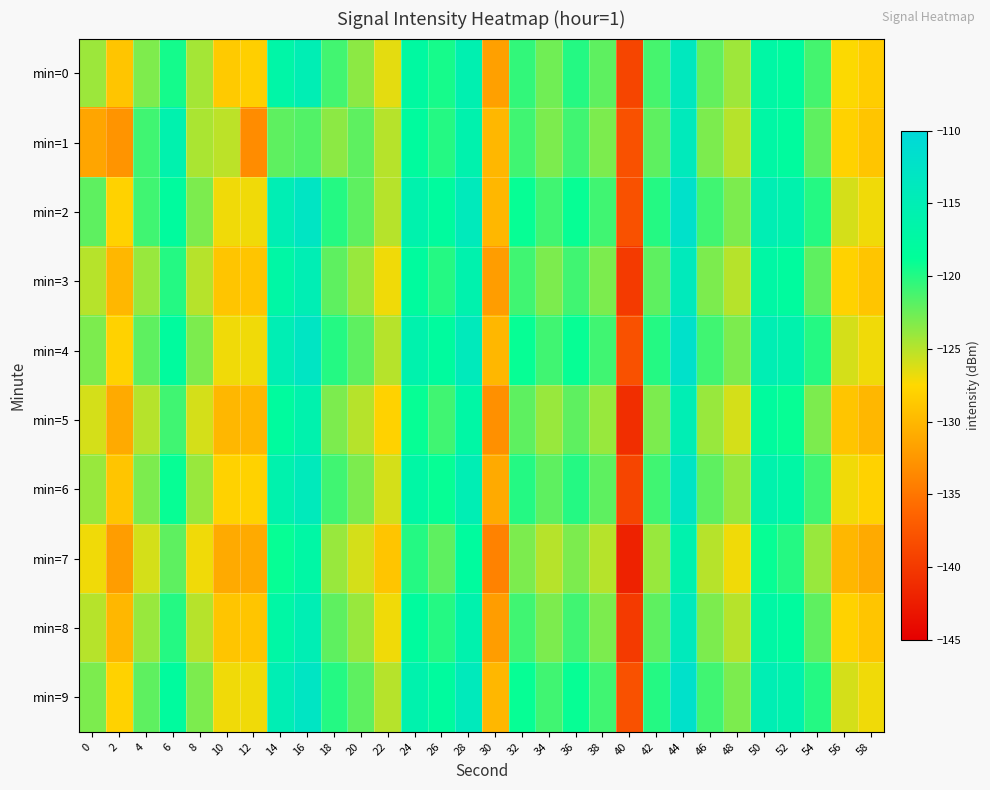

Reading left to right, transcribe all the data shown in this chart.

min=0: 0=-124.1	2=-129.0	4=-123.1	6=-119.5	8=-124.4	10=-128.6	12=-128.2	14=-116.7	16=-114.9	18=-121.1	20=-123.6	22=-126.6	24=-117.5	26=-119.5	28=-115.5	30=-131.8	32=-120.5	34=-122.6	36=-120.0	38=-122.0	40=-139.0	42=-121.2	44=-113.7	46=-122.1	48=-124.2	50=-117.0	52=-118.0	54=-121.1	56=-127.4	58=-128.4
min=1: 0=-131.4	2=-132.7	4=-121.0	6=-115.9	8=-124.6	10=-125.2	12=-133.3	14=-122.0	16=-121.6	18=-123.6	20=-122.0	22=-125.0	24=-118.0	26=-120.0	28=-116.0	30=-130.0	32=-121.0	34=-123.0	36=-121.0	38=-123.0	40=-138.0	42=-122.0	44=-114.0	46=-123.0	48=-125.0	50=-117.0	52=-118.0	54=-122.0	56=-128.0	58=-129.0
min=2: 0=-122.0	2=-128.0	4=-121.0	6=-118.0	8=-123.0	10=-127.0	12=-127.0	14=-115.0	16=-113.0	18=-120.0	20=-122.0	22=-125.0	24=-116.0	26=-118.0	28=-114.0	30=-130.0	32=-119.0	34=-121.0	36=-119.0	38=-121.0	40=-138.0	42=-120.0	44=-112.0	46=-121.0	48=-123.0	50=-115.0	52=-116.0	54=-120.0	56=-126.0	58=-127.0
min=3: 0=-125.0	2=-130.0	4=-124.0	6=-120.0	8=-125.0	10=-129.0	12=-129.0	14=-117.0	16=-115.0	18=-122.0	20=-124.0	22=-127.0	24=-118.0	26=-120.0	28=-116.0	30=-132.0	32=-121.0	34=-123.0	36=-121.0	38=-123.0	40=-140.0	42=-122.0	44=-114.0	46=-123.0	48=-125.0	50=-117.0	52=-118.0	54=-122.0	56=-128.0	58=-129.0
min=4: 0=-123.0	2=-128.0	4=-122.0	6=-118.0	8=-123.0	10=-127.0	12=-127.0	14=-115.0	16=-113.0	18=-120.0	20=-122.0	22=-125.0	24=-116.0	26=-118.0	28=-114.0	30=-130.0	32=-119.0	34=-121.0	36=-119.0	38=-121.0	40=-138.0	42=-120.0	44=-112.0	46=-121.0	48=-123.0	50=-115.0	52=-116.0	54=-120.0	56=-126.0	58=-127.0
min=5: 0=-126.0	2=-131.0	4=-125.0	6=-121.0	8=-126.0	10=-130.0	12=-130.0	14=-118.0	16=-116.0	18=-123.0	20=-125.0	22=-128.0	24=-119.0	26=-121.0	28=-117.0	30=-133.0	32=-122.0	34=-124.0	36=-122.0	38=-124.0	40=-141.0	42=-123.0	44=-115.0	46=-124.0	48=-126.0	50=-118.0	52=-119.0	54=-123.0	56=-129.0	58=-130.0
min=6: 0=-124.0	2=-129.0	4=-123.0	6=-119.0	8=-124.0	10=-128.0	12=-128.0	14=-116.0	16=-114.0	18=-121.0	20=-123.0	22=-126.0	24=-117.0	26=-119.0	28=-115.0	30=-131.0	32=-120.0	34=-122.0	36=-120.0	38=-122.0	40=-139.0	42=-121.0	44=-113.0	46=-122.0	48=-124.0	50=-116.0	52=-117.0	54=-121.0	56=-127.0	58=-128.0
min=7: 0=-127.0	2=-132.0	4=-126.0	6=-122.0	8=-127.0	10=-131.0	12=-131.0	14=-119.0	16=-117.0	18=-124.0	20=-126.0	22=-129.0	24=-120.0	26=-122.0	28=-118.0	30=-134.0	32=-123.0	34=-125.0	36=-123.0	38=-125.0	40=-142.0	42=-124.0	44=-116.0	46=-125.0	48=-127.0	50=-119.0	52=-120.0	54=-124.0	56=-130.0	58=-131.0
min=8: 0=-125.0	2=-130.0	4=-124.0	6=-120.0	8=-125.0	10=-129.0	12=-129.0	14=-117.0	16=-115.0	18=-122.0	20=-124.0	22=-127.0	24=-118.0	26=-120.0	28=-116.0	30=-132.0	32=-121.0	34=-123.0	36=-121.0	38=-123.0	40=-140.0	42=-122.0	44=-114.0	46=-123.0	48=-125.0	50=-117.0	52=-118.0	54=-122.0	56=-128.0	58=-129.0
min=9: 0=-123.0	2=-128.0	4=-122.0	6=-118.0	8=-123.0	10=-127.0	12=-127.0	14=-115.0	16=-113.0	18=-120.0	20=-122.0	22=-125.0	24=-116.0	26=-118.0	28=-114.0	30=-130.0	32=-119.0	34=-121.0	36=-119.0	38=-121.0	40=-138.0	42=-120.0	44=-112.0	46=-121.0	48=-123.0	50=-115.0	52=-116.0	54=-120.0	56=-126.0	58=-127.0